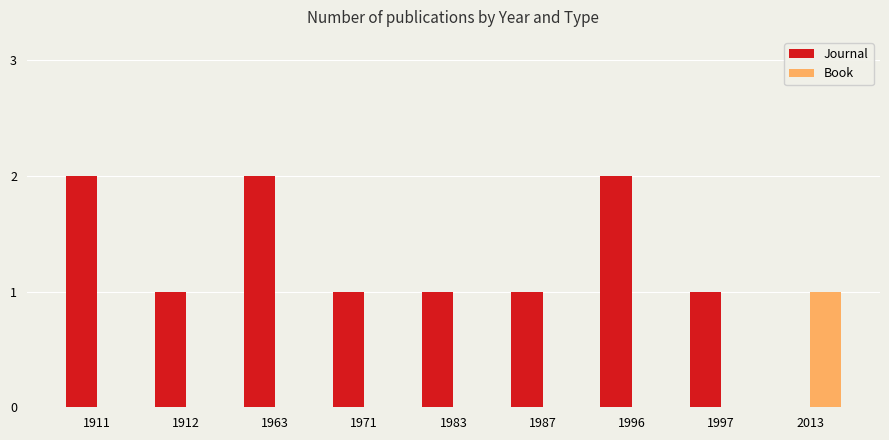

How many data points does each series have?

9